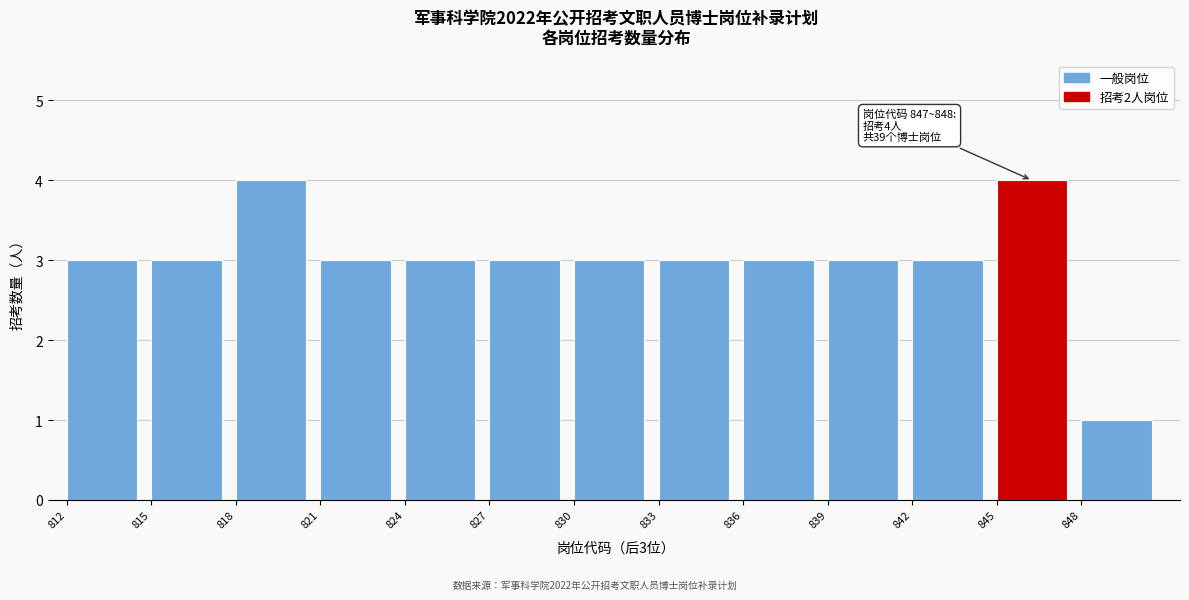

Reading left to right, transcribe all the data shown in this chart.

812=3	815=3	818=4	821=3	824=3	827=3	830=3	833=3	836=3	839=3	842=3	845=4	848=1